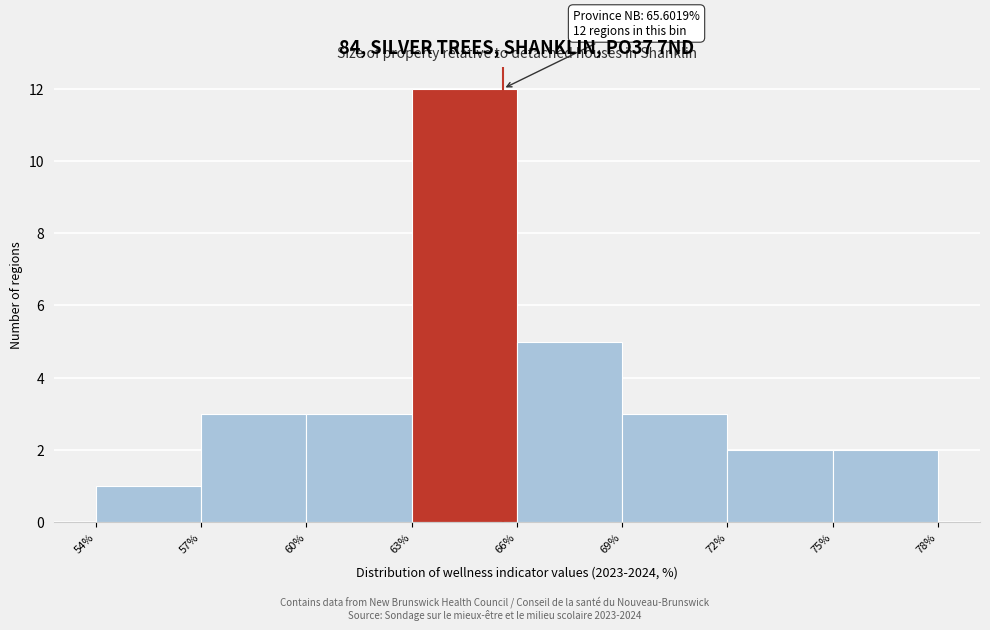

Which range on the x-axis has the tallest bar?

63% to 66%